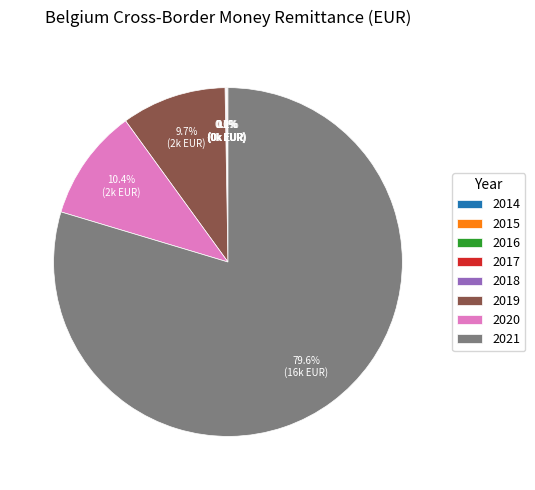

Combined, do 2020 and 2021 account for over 50%?

Yes